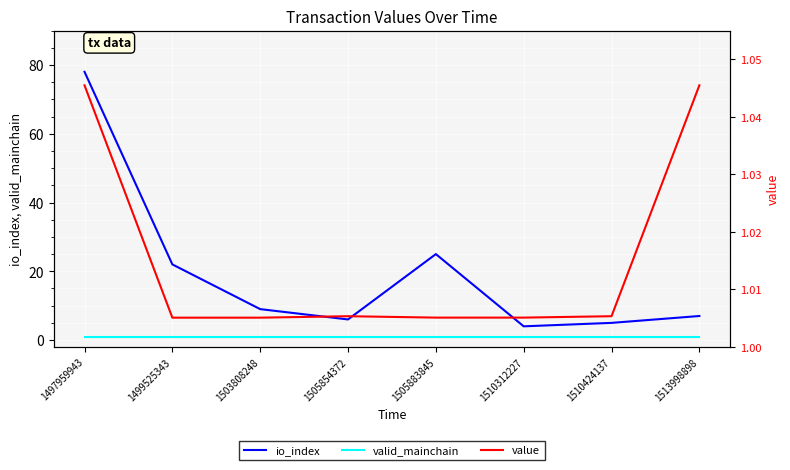

What is the value of the value point at the 8th from the left?

1.0